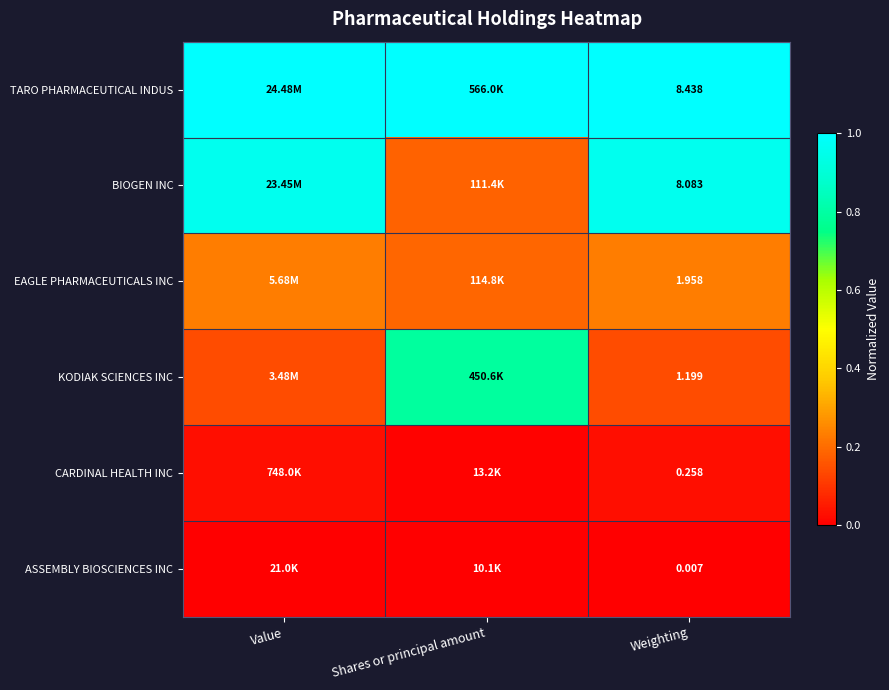

What is the difference between the highest and lowest values at Shares or principal amount?

1.0